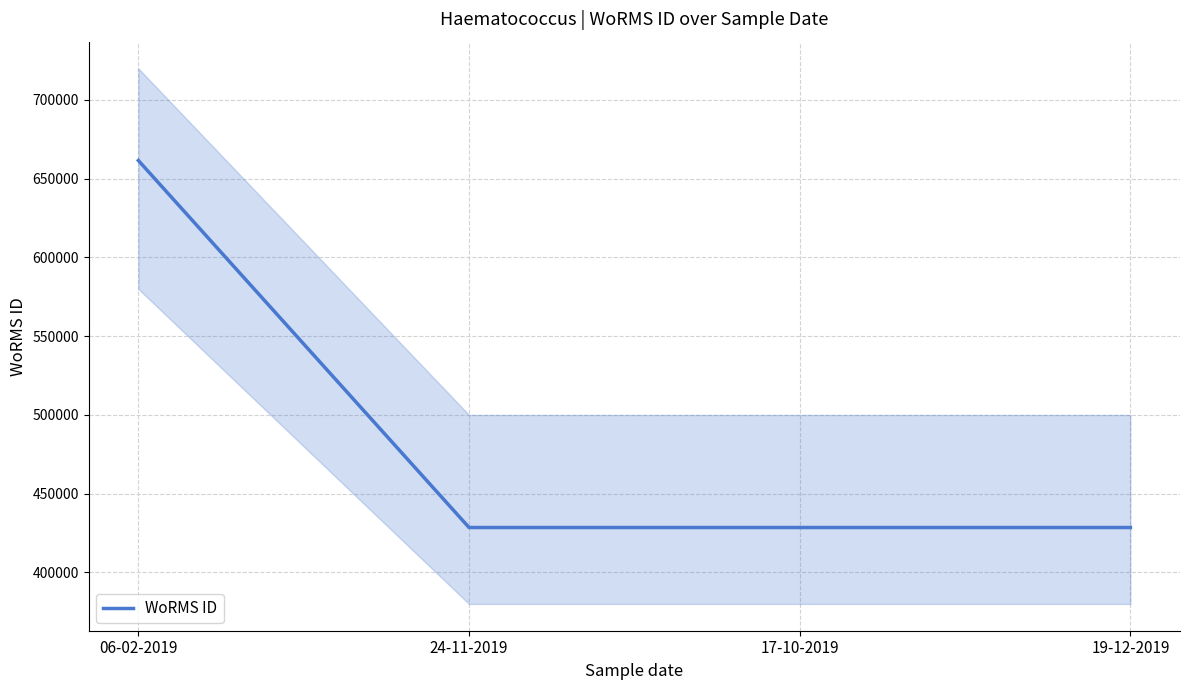

Reading left to right, extract all data points from this chart.

06-02-2019=661559	24-11-2019=428522	17-10-2019=428522	19-12-2019=428522